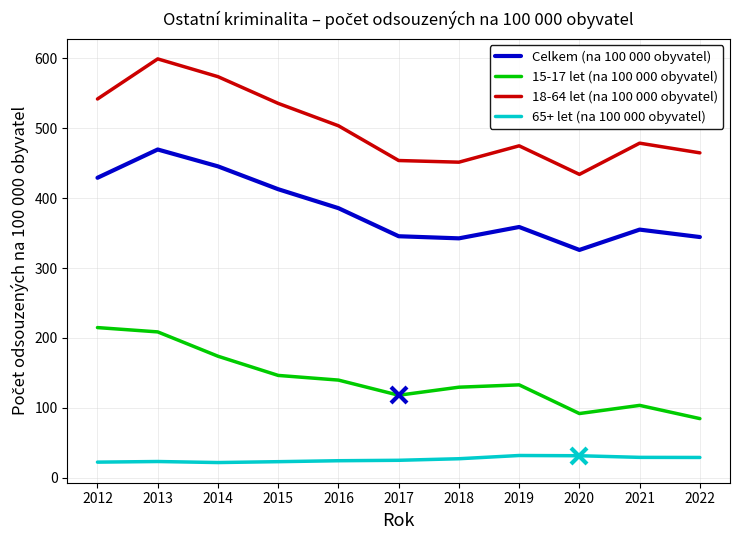

What is the difference between the 65+ let (na 100 000 obyvatel) values at 2015 and 2022?

6.0